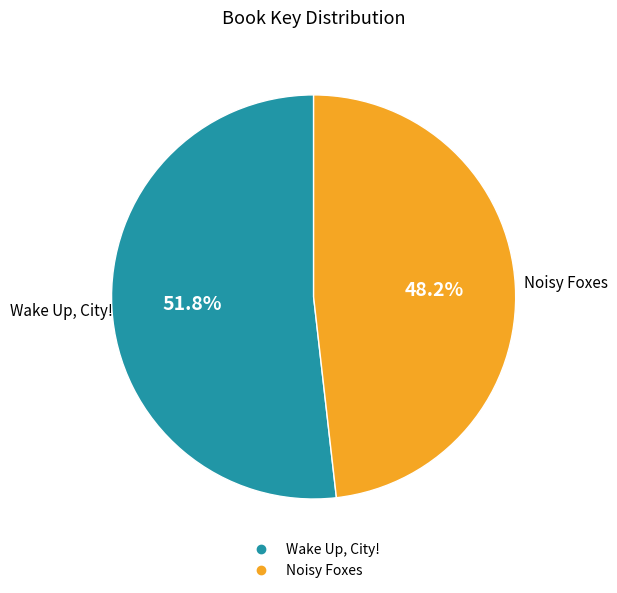

To the nearest percent, what is the difference between the largest and smallest slice percentages?

4%